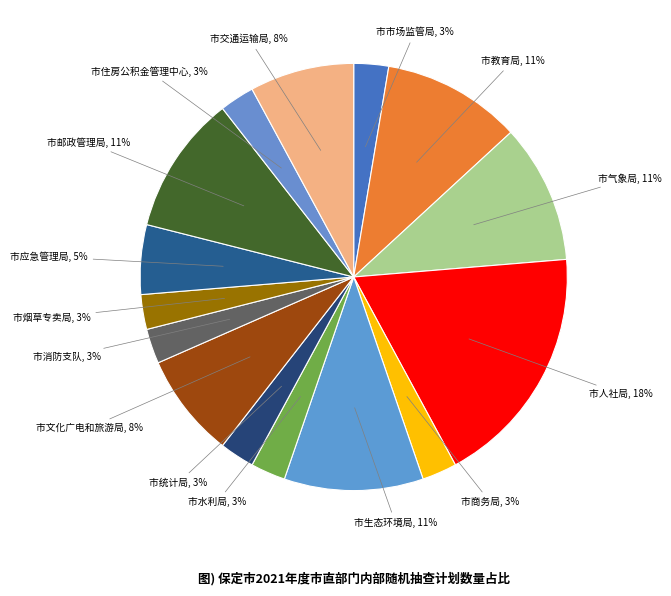

How many segments does this pie chart have?

15